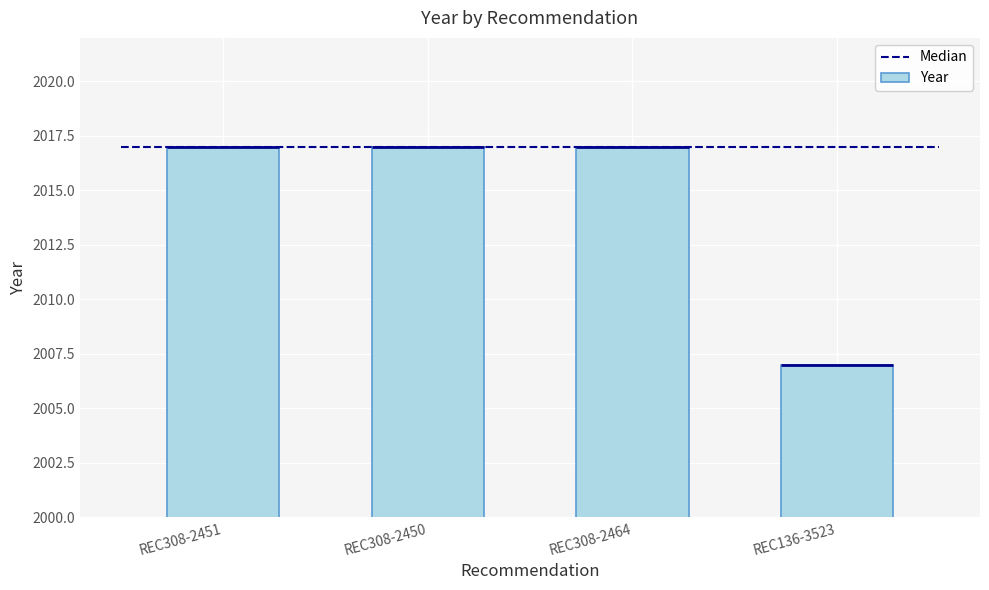

List the labels in order of value, smallest first.

REC136-3523, REC308-2451, REC308-2450, REC308-2464